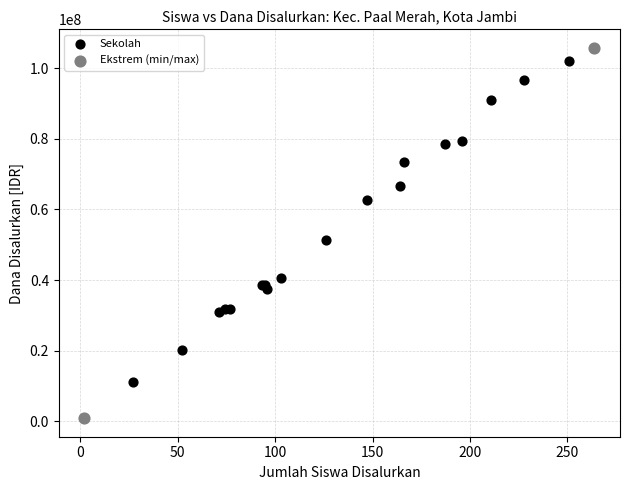

Which series contains the lowest Y value?

Ekstrem (min/max)